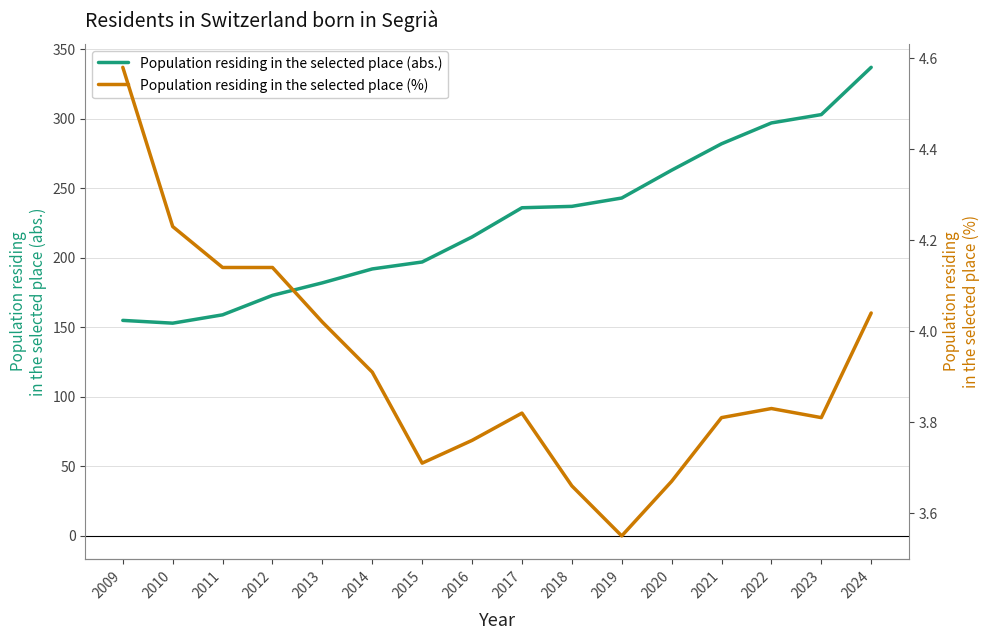

What are all the series names shown in the legend?

Population residing in the selected place (abs.), Population residing in the selected place (%)